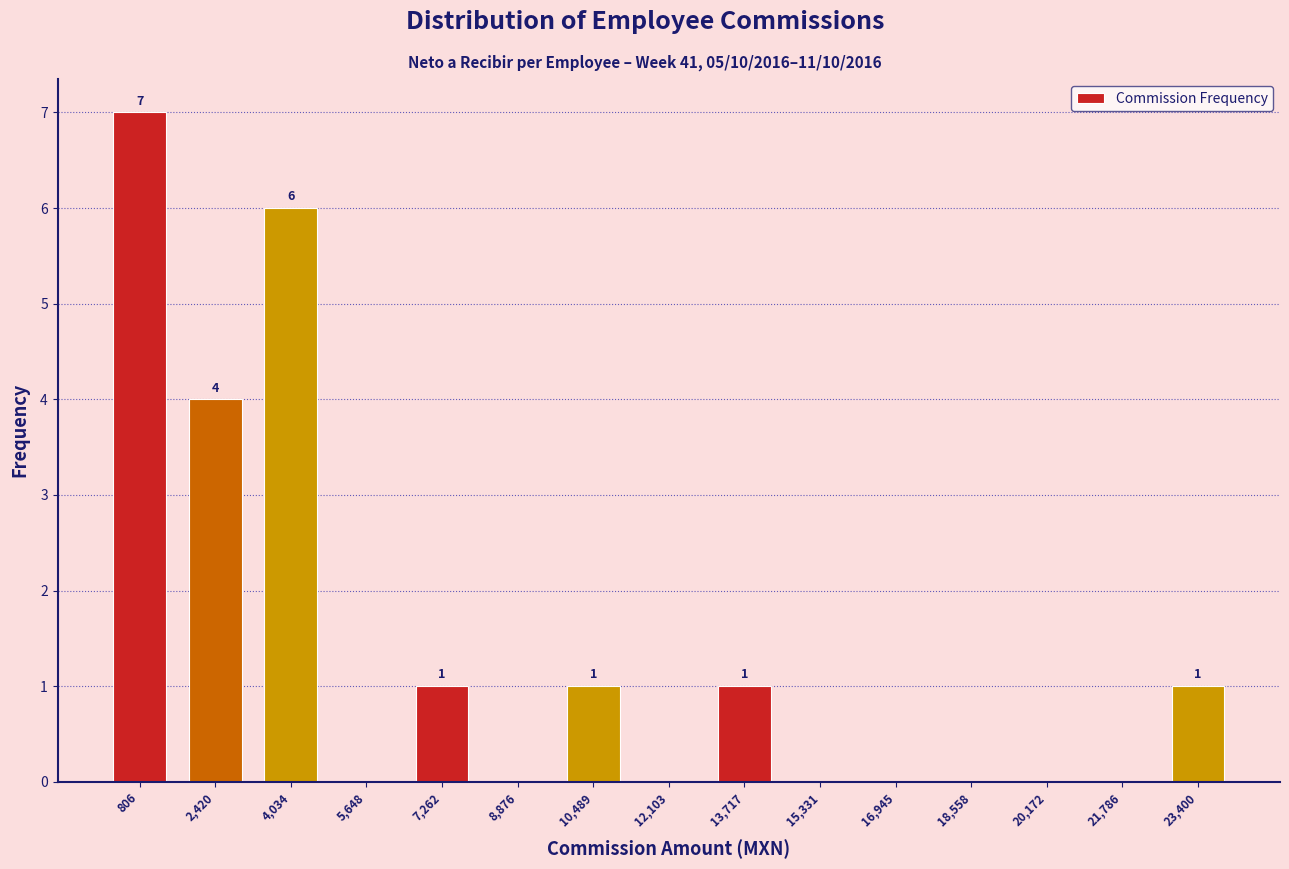

Over which range of the x-axis is the bar tallest?

0 to 1600